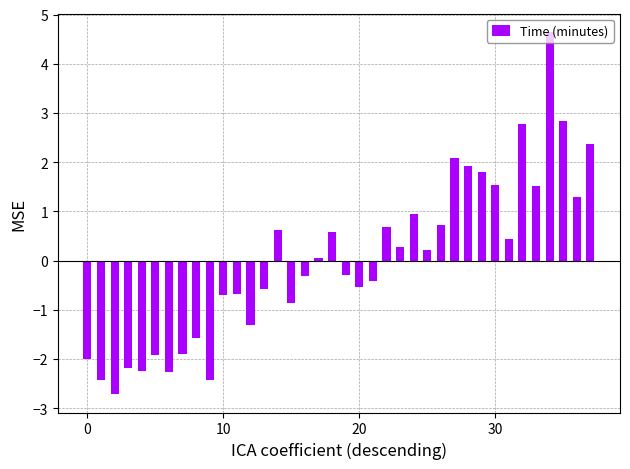

What is the value of the 5th bar from the left?

-2.2